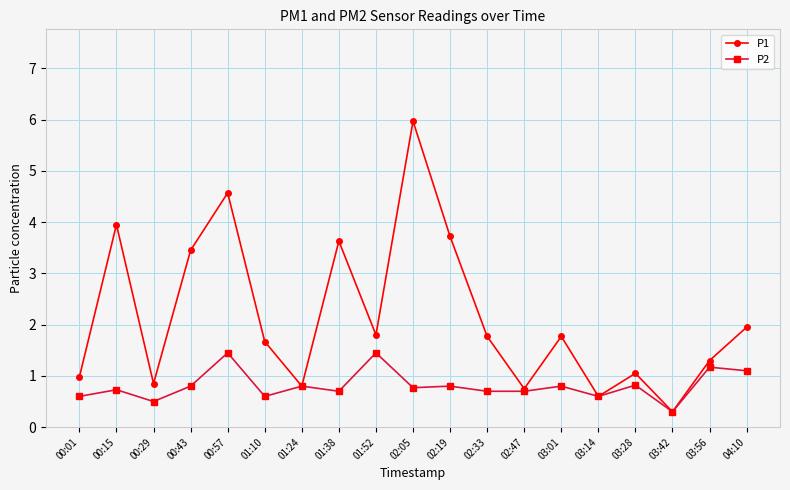

The value of P1 at 03:56 is 1.3. True or false?

True